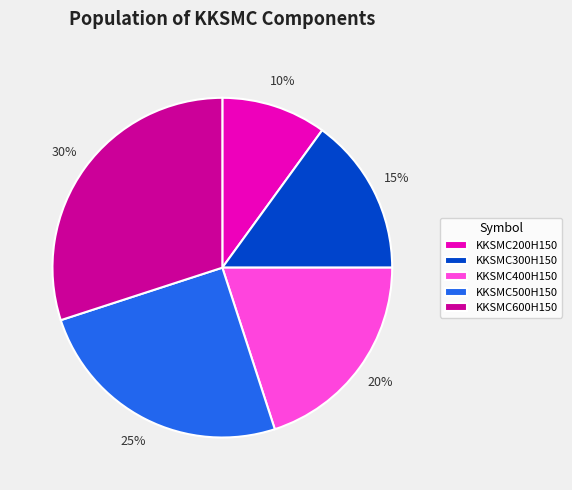

Is the sum of KKSMC300H150 and KKSMC200H150 greater than half?

No